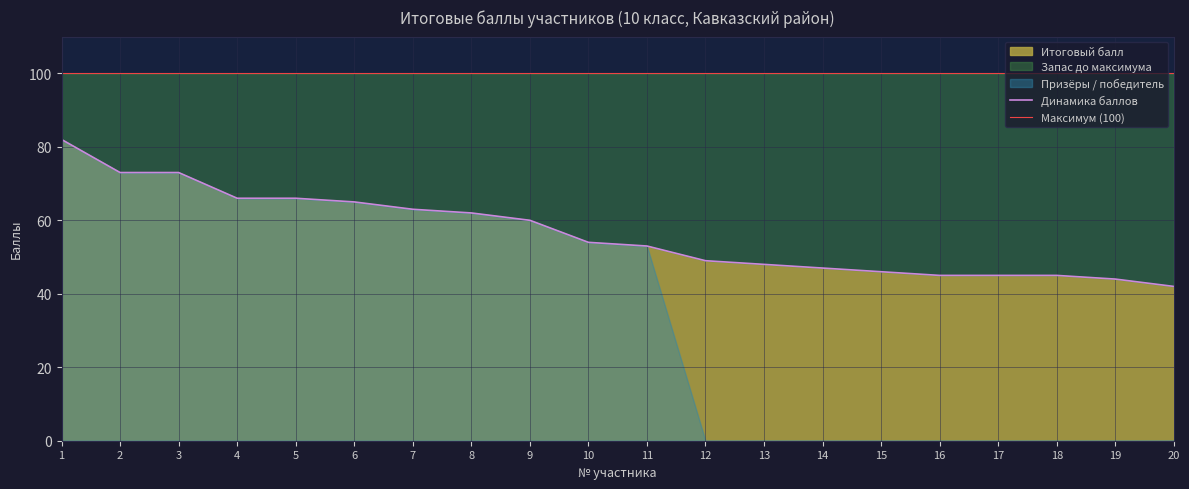

Rank the series by their average value, from highest to lowest.

Максимум (100), Динамика баллов